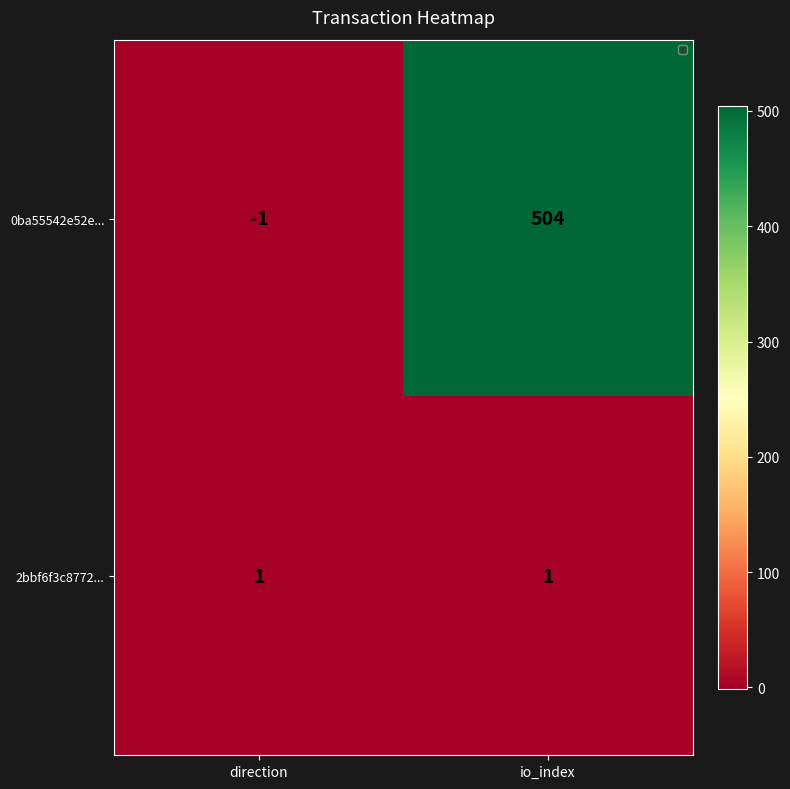

Which series has the widest spread of values?

0ba55542e52e...